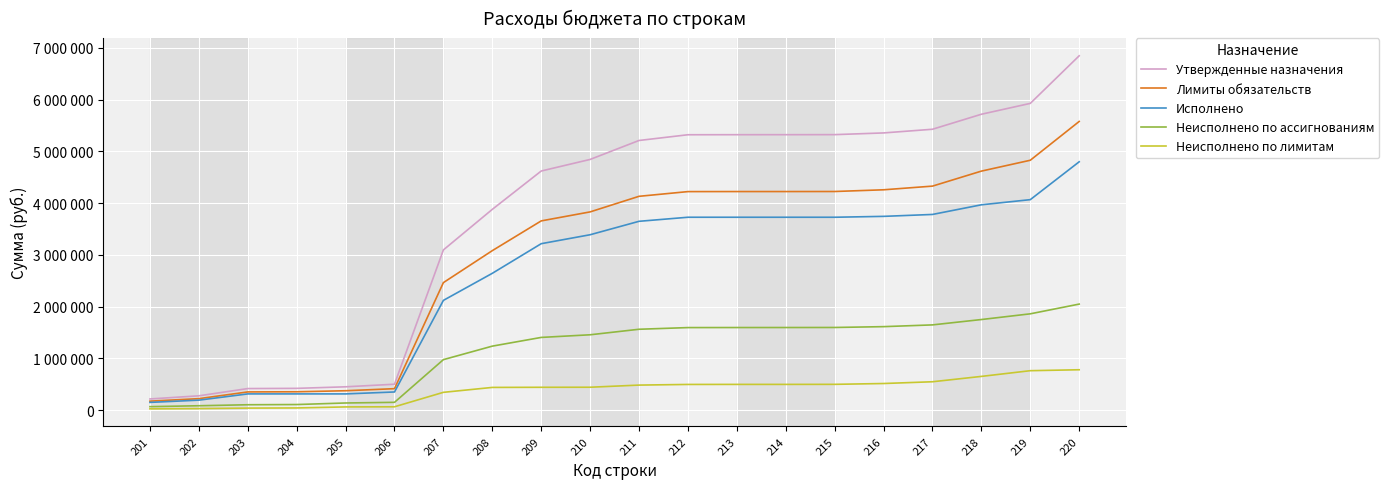

What is the highest value of the Неисполнено по ассигнованиям series?

2048914.6